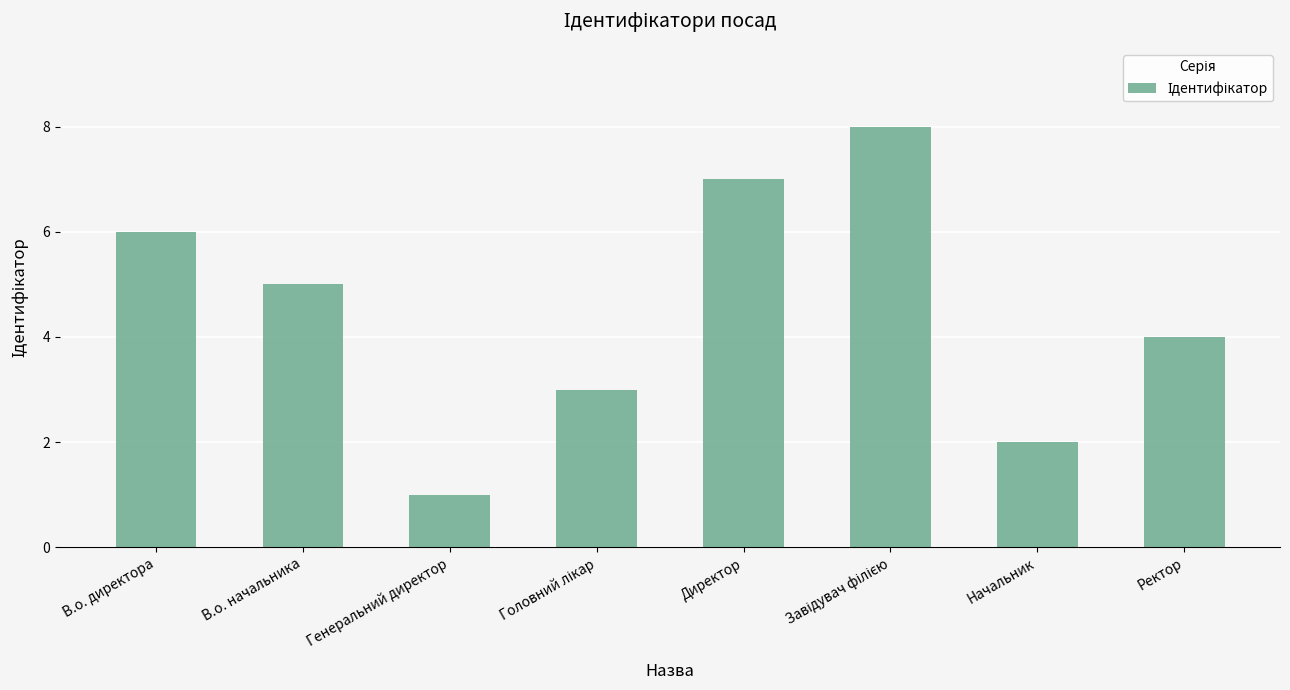

What is the label of the 7th bar from the right?

В.о. начальника